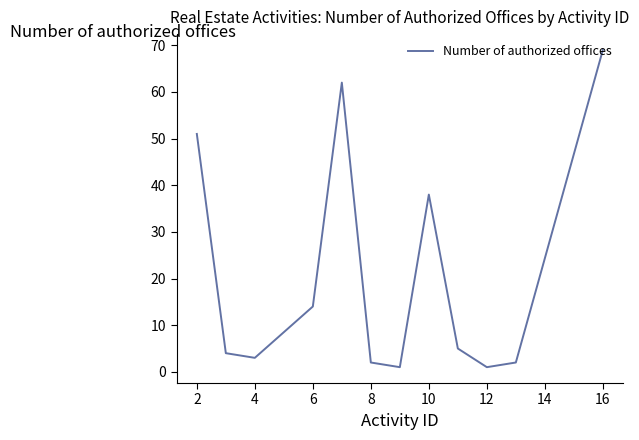

What is the difference between the maximum and minimum values?

68